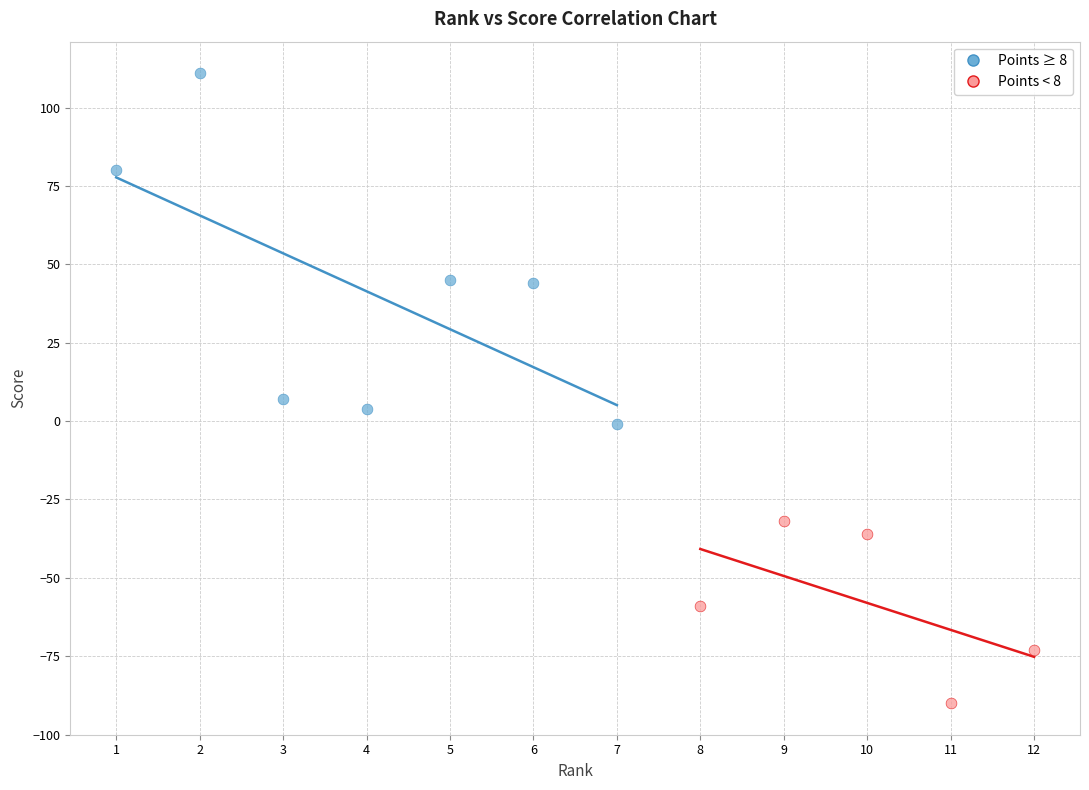

Which series contains the highest Y value?

Points ≥ 8